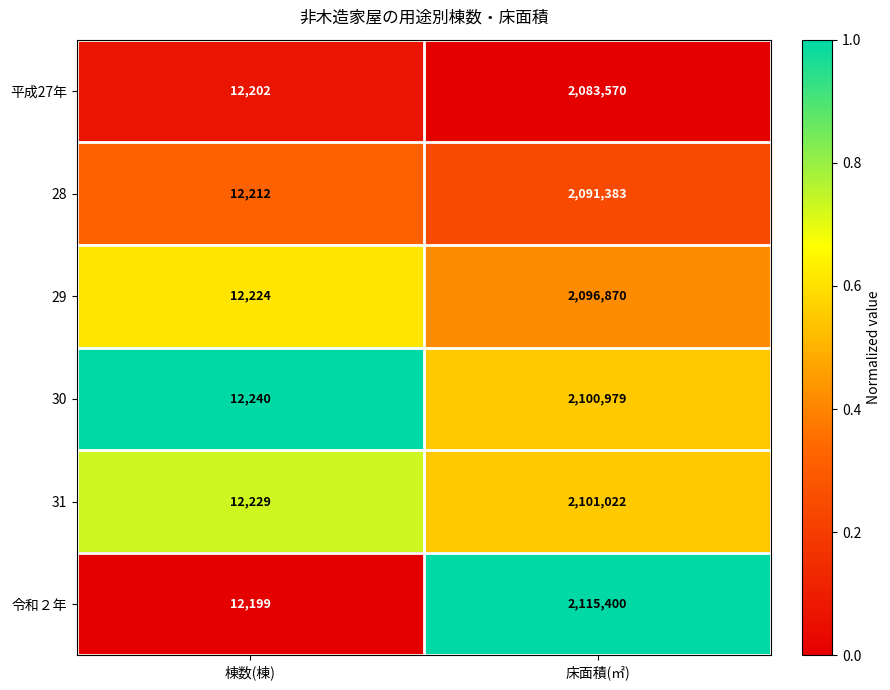

The 29 series shows 2096870 at 床面積(㎡). True or false?

True